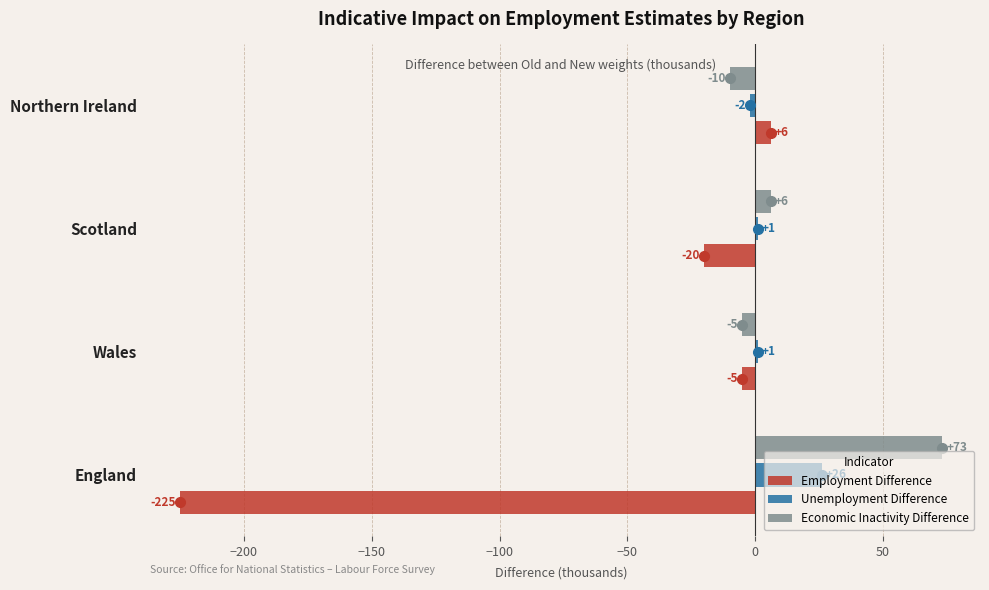

How many negative values does the Employment Difference series have?

3